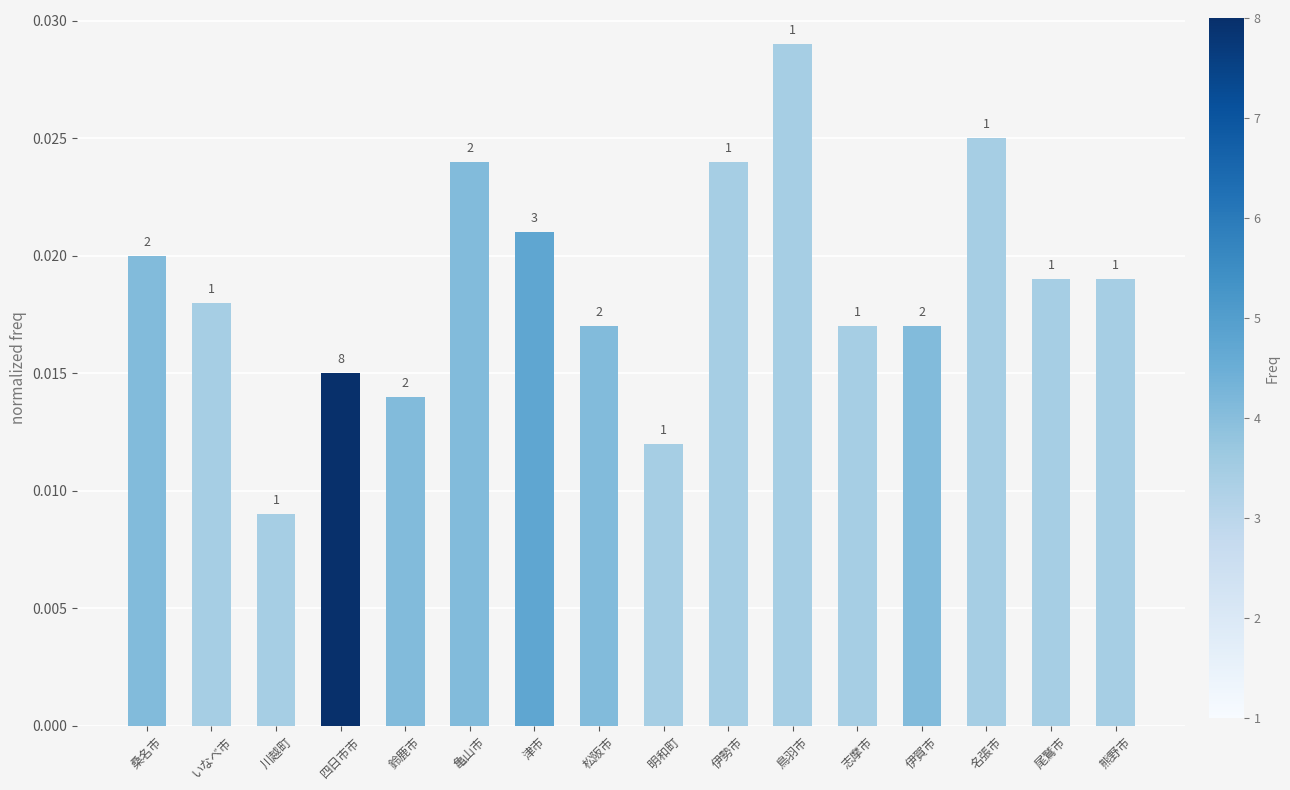

What is the label of the 9th bar from the left?

明和町